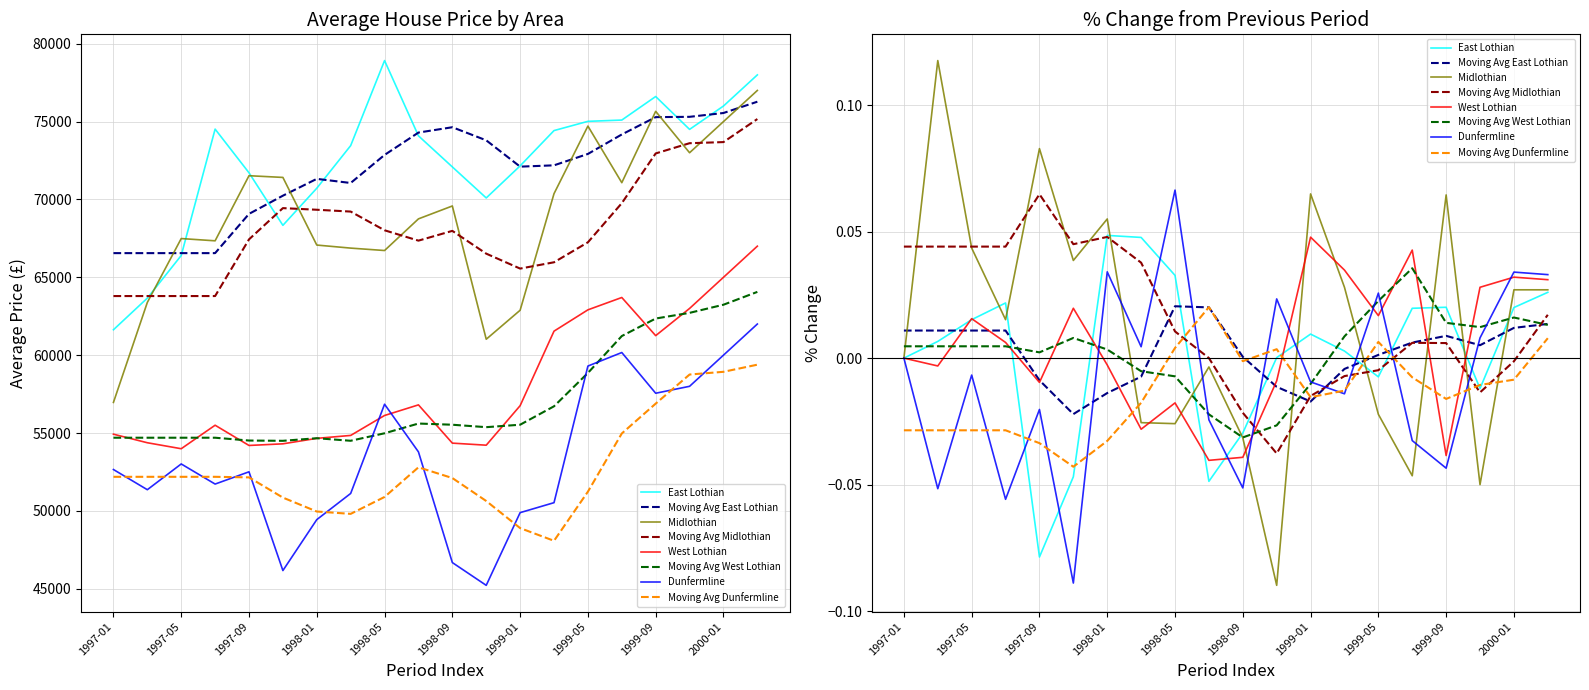

Which series has the largest range (max minus min)?

Midlothian